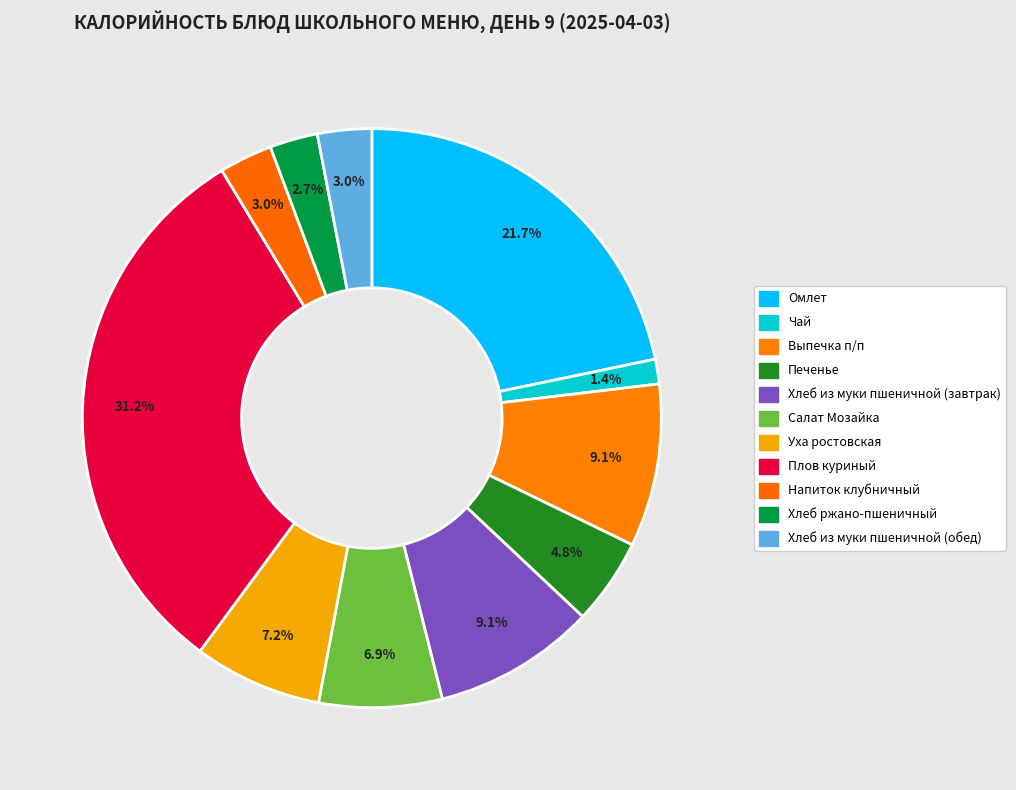

To the nearest percent, what is the difference between the largest and smallest slice percentages?

30%